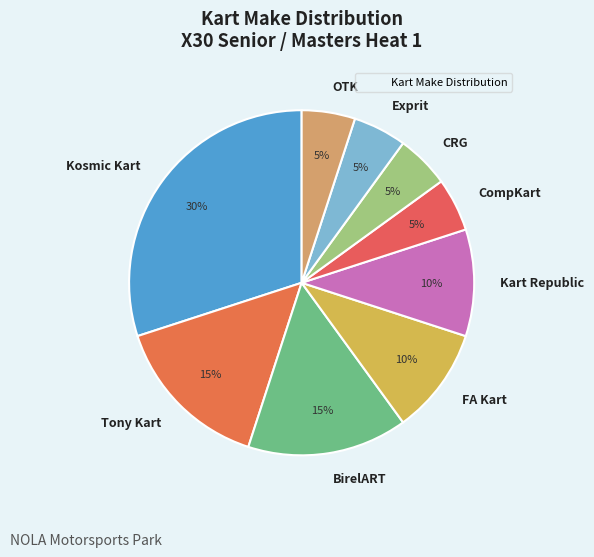

Which slice is the largest?

Kosmic Kart